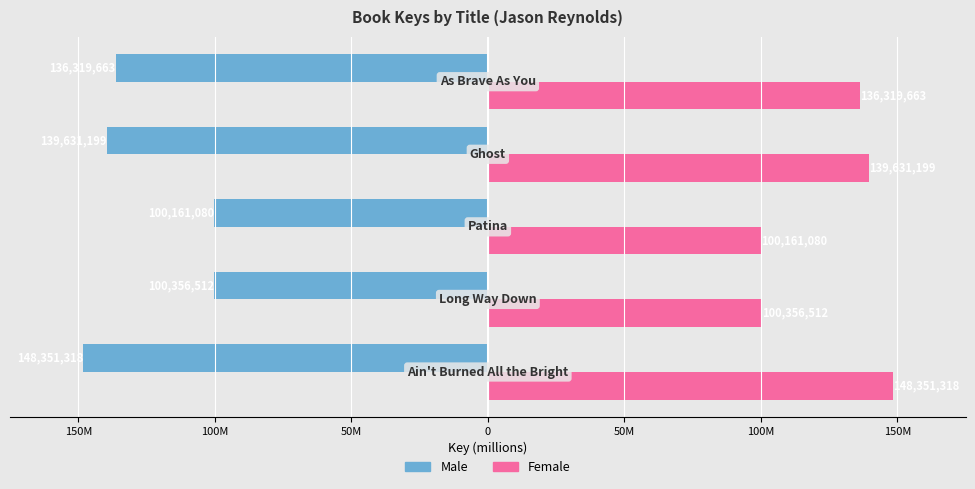

What are all the series names shown in the legend?

Male, Female